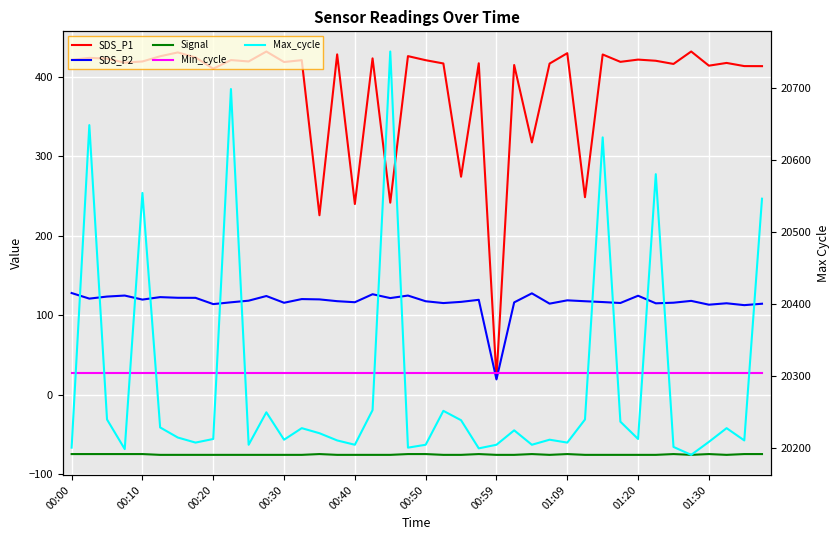

How many data points in SDS_P2 are above 117?

23